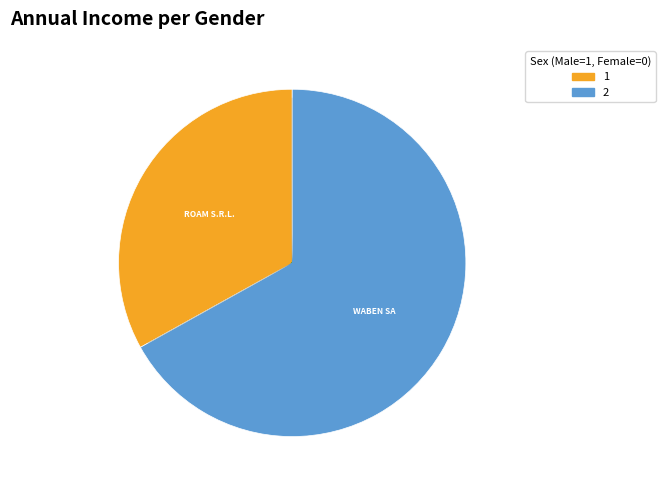

Is there any slice that represents more than half of the pie?

Yes